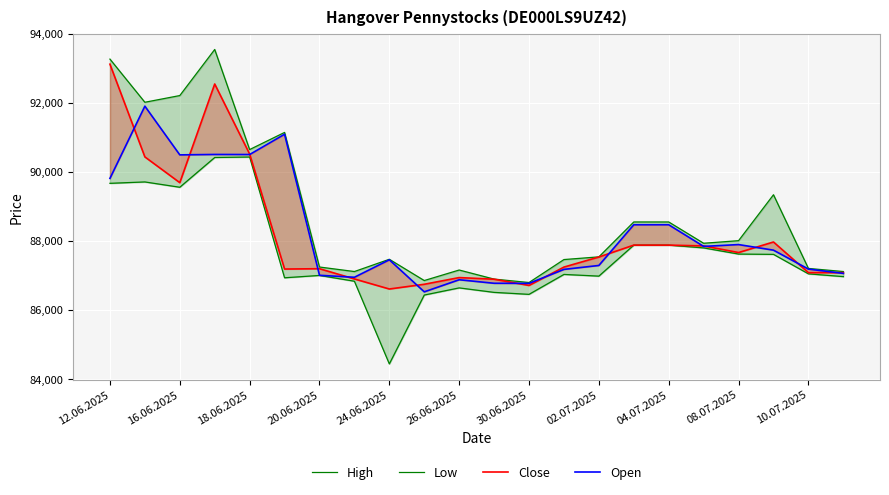

True or false: Open and Close cross at least once.

True